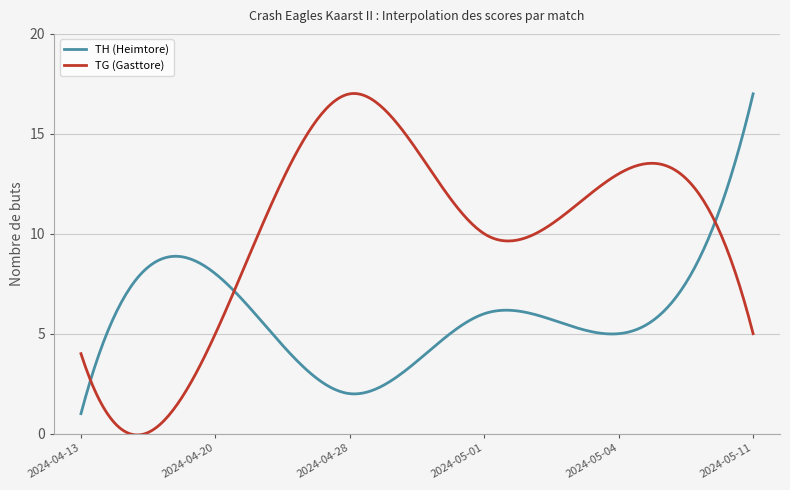

Which series has the largest total across all categories?

TG (Gasttore)